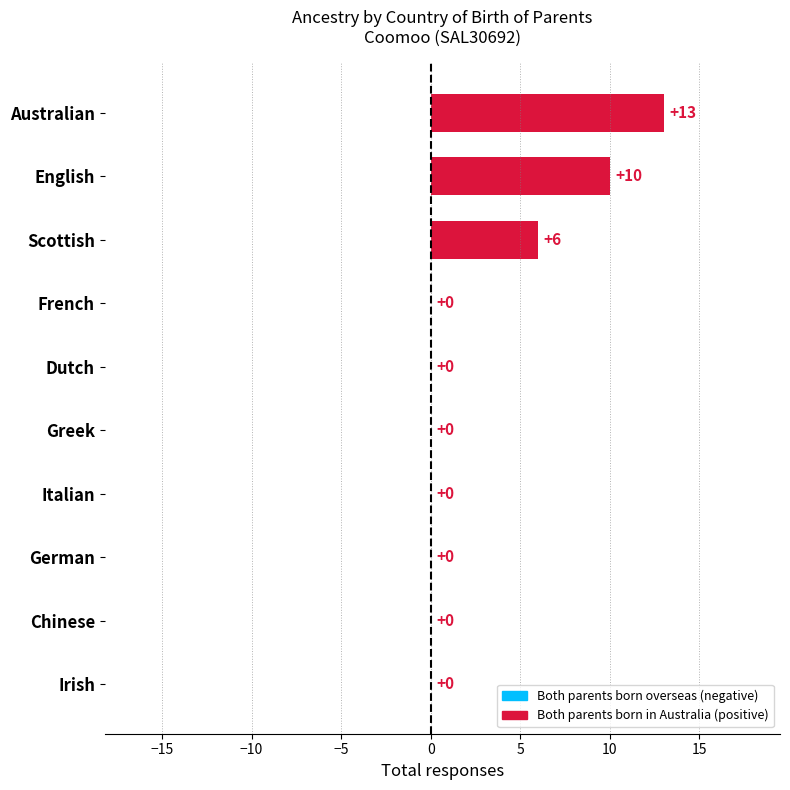

What is the greatest value displayed?

13